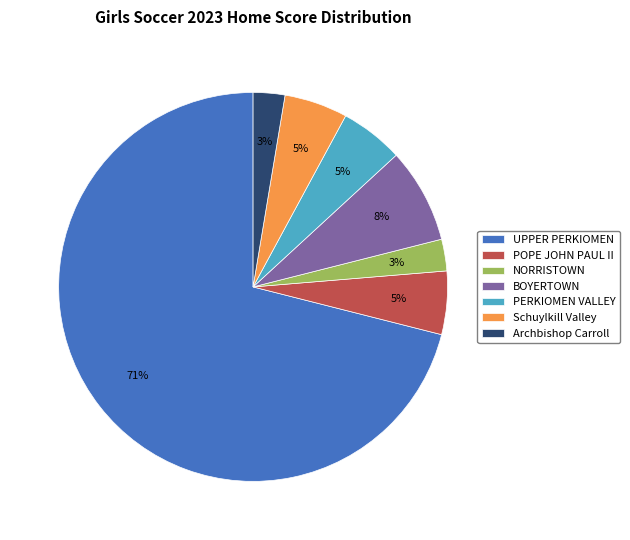

What is the largest slice in the pie chart?

UPPER PERKIOMEN